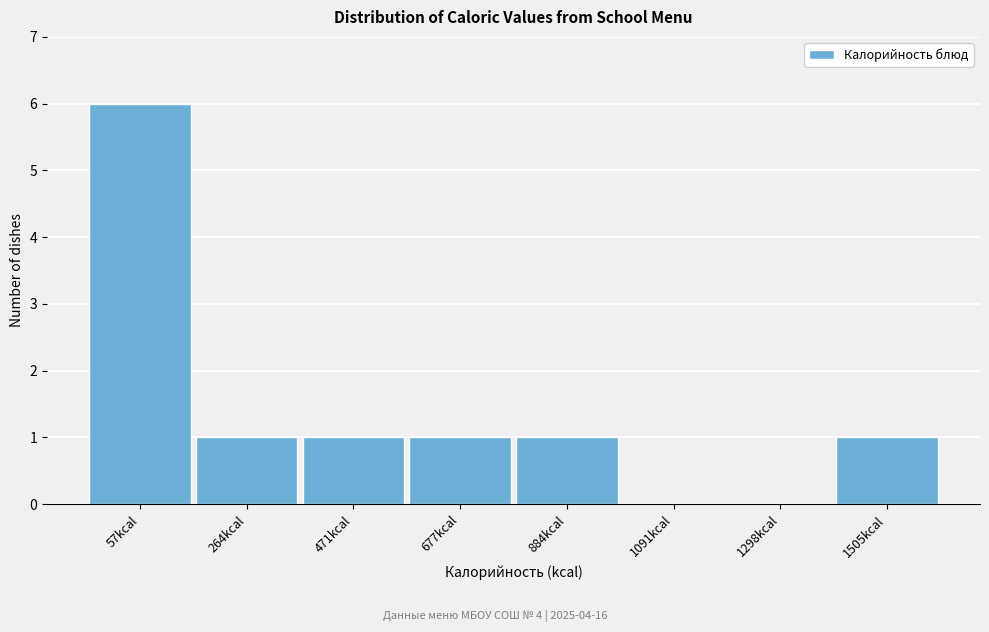

Reading left to right, extract all data points from this chart.

57kcal=6	264kcal=1	471kcal=1	677kcal=1	884kcal=1	1091kcal=0	1298kcal=0	1505kcal=1